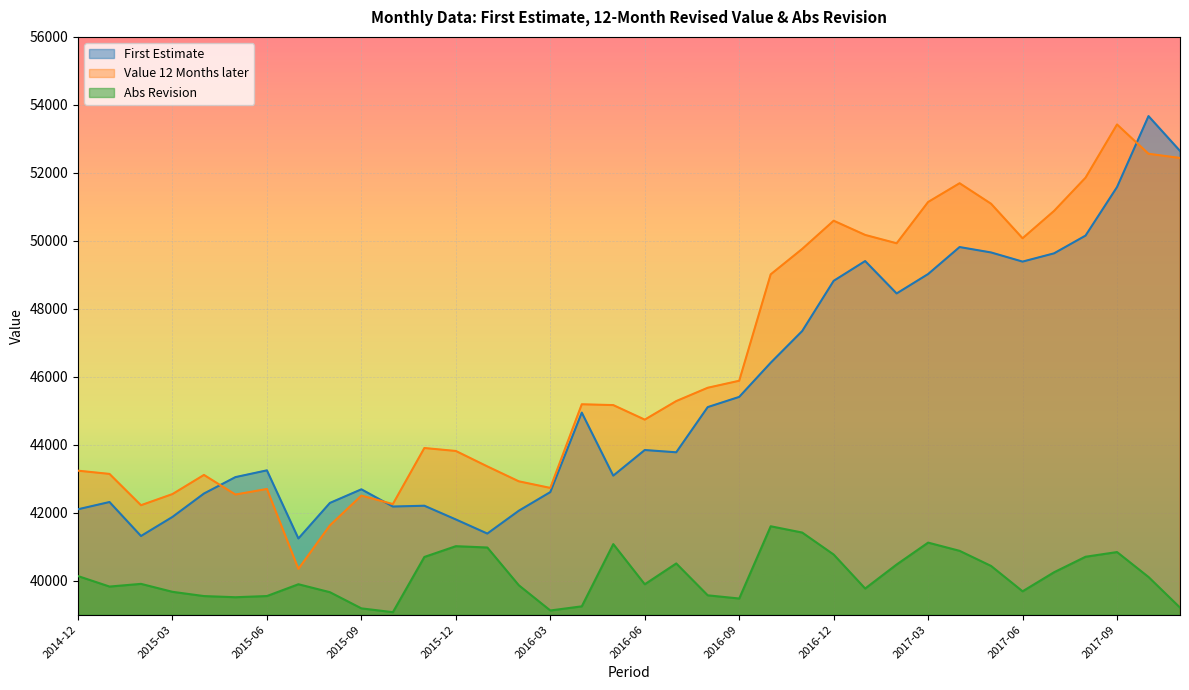

What are all the series names shown in the legend?

First Estimate, Value 12 Months later, Abs Revision